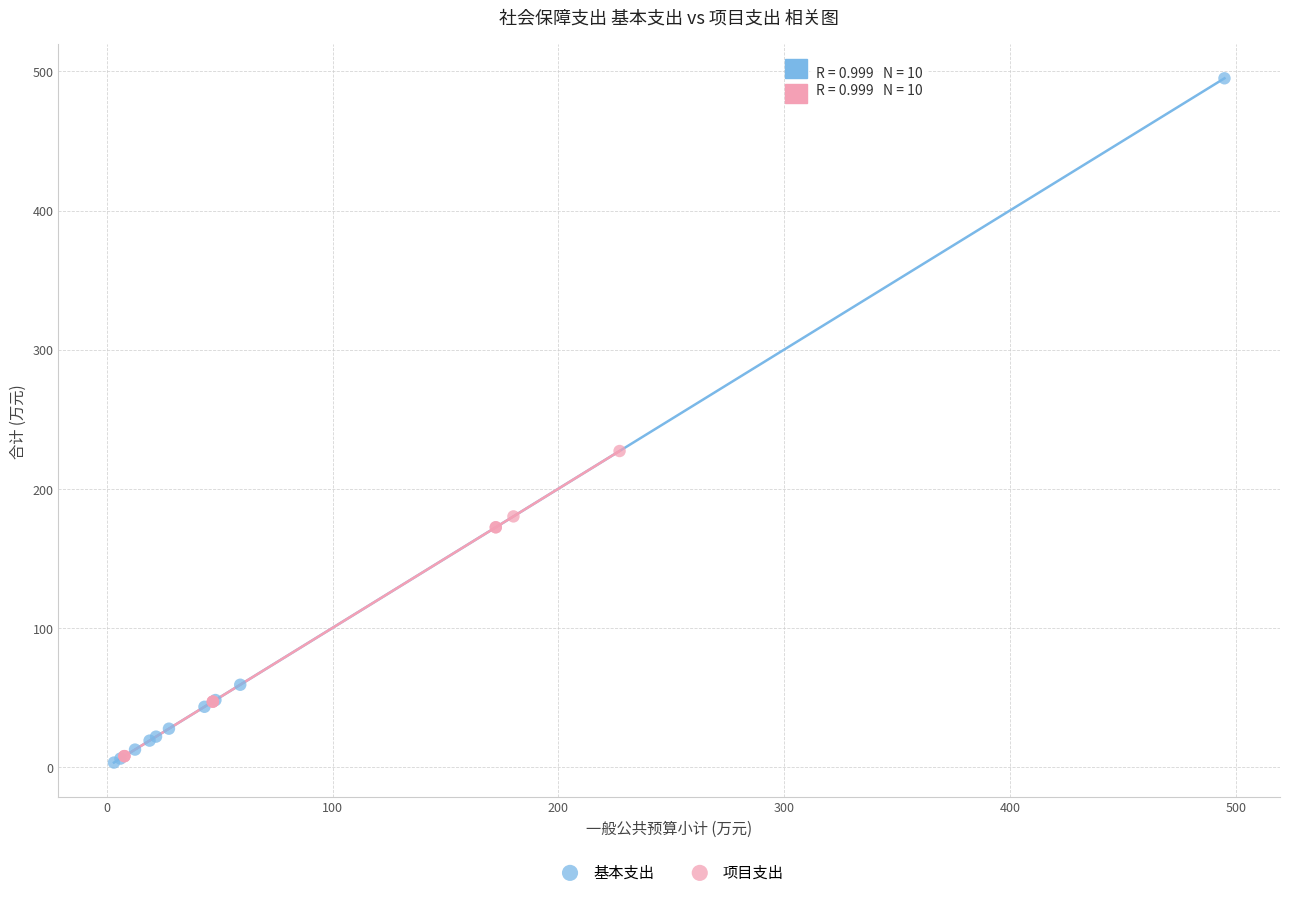

Which series contains the highest Y value?

基本支出